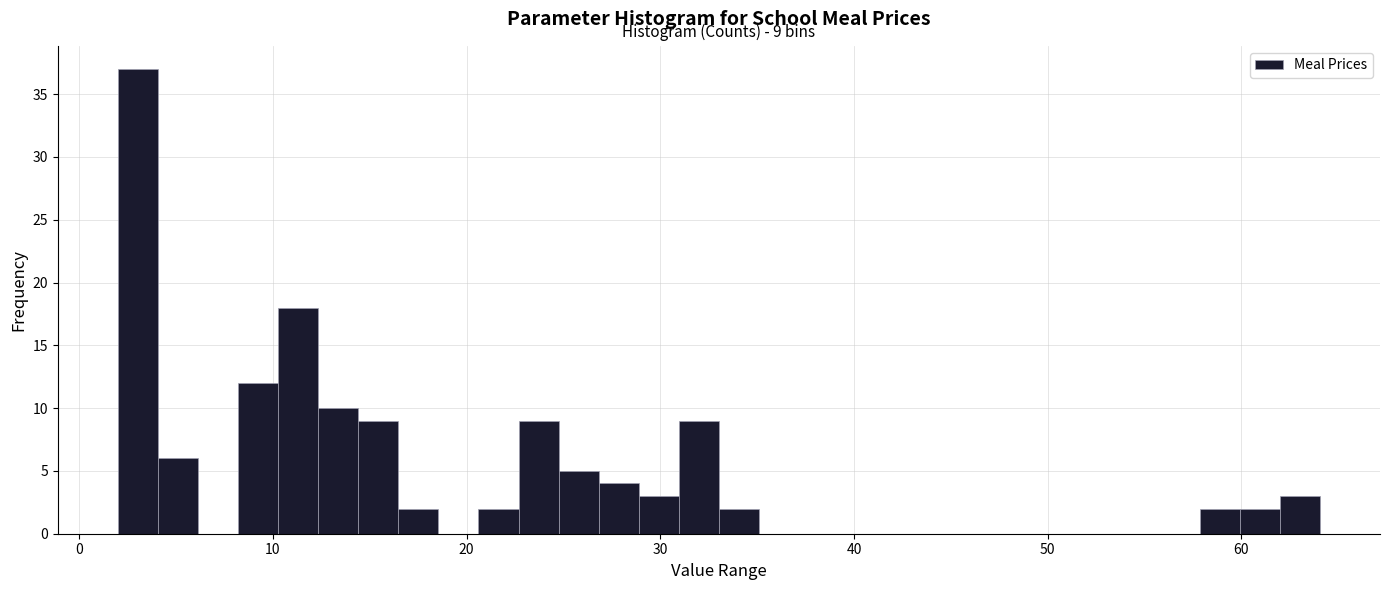

Around what value on the x-axis is the tallest bar? Give the approximate position of its centre, as read against the axis.

3